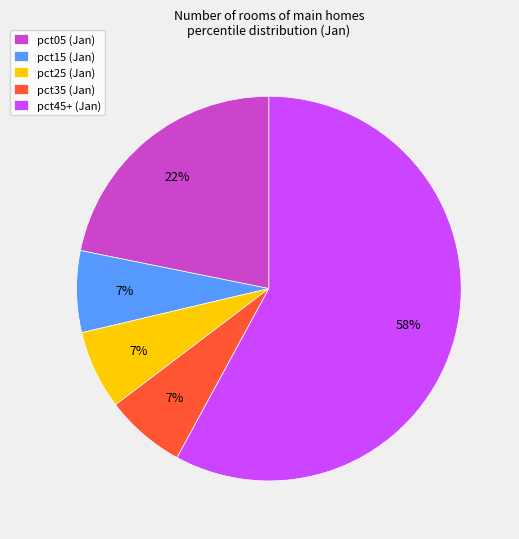

The pct05 (Jan) slice represents 22% of the pie. True or false?

True